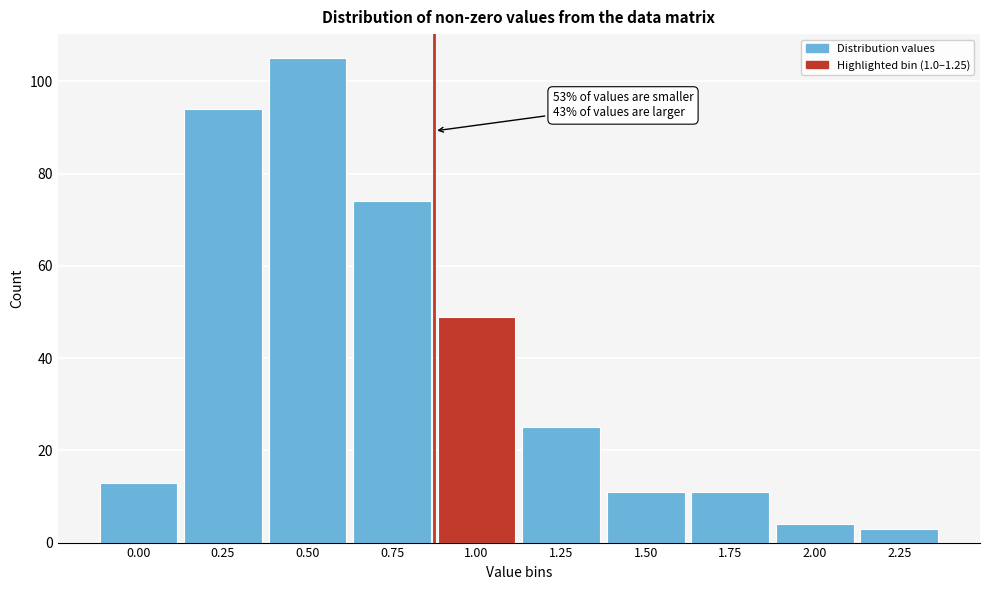

Reading left to right, extract all data points from this chart.

13	94	105	74	49	25	11	11	4	3